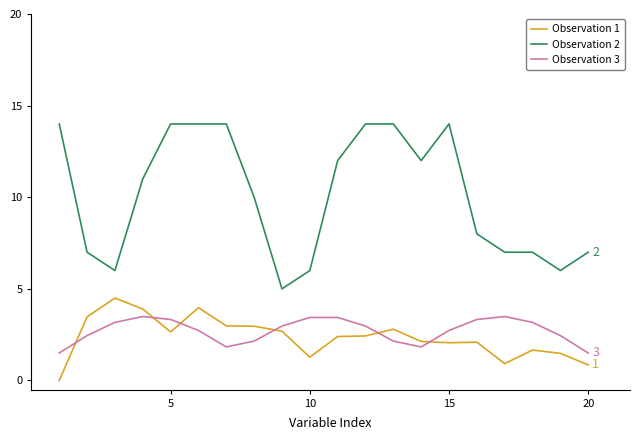

True or false: Observation 1 and Observation 3 intersect in this chart.

True